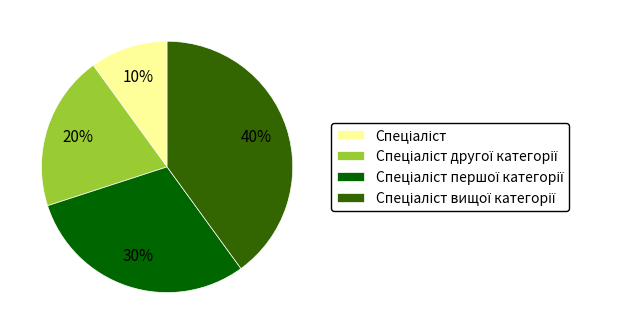

To the nearest percent, what is the difference between the largest and smallest slice percentages?

30%